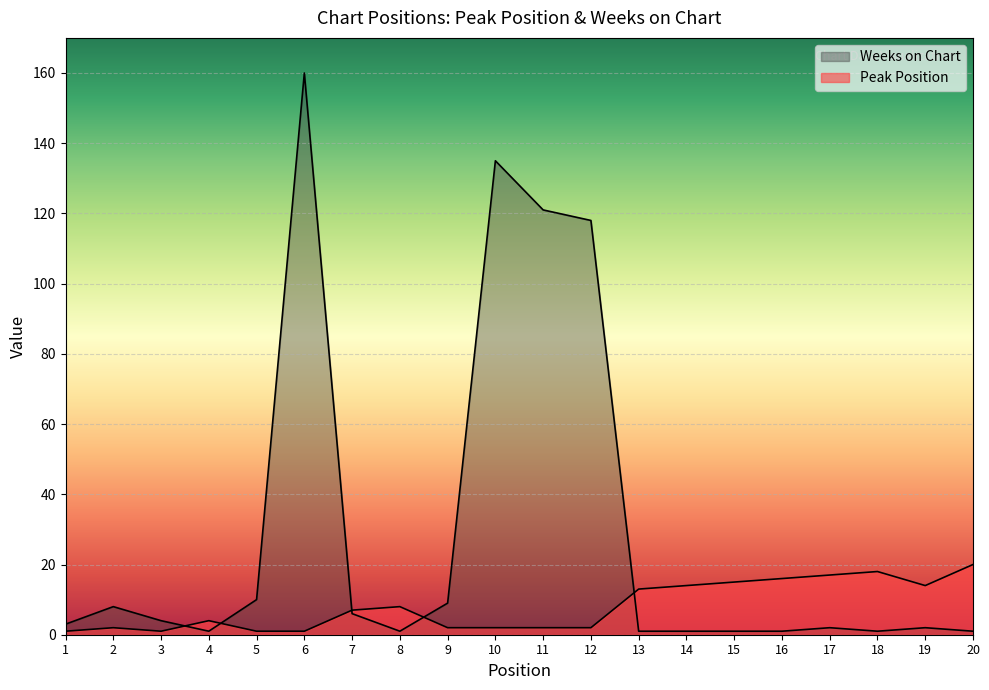

What are all the series names shown in the legend?

Peak Position, Weeks on Chart